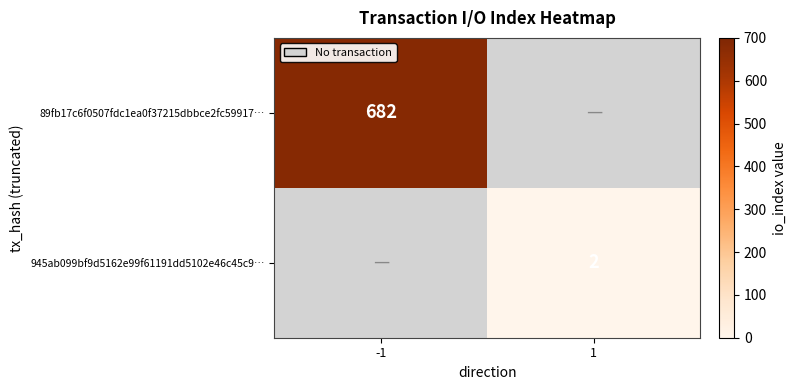

Is the value of 89fb17c6f0507fdc1ea0f37215dbbce2fc59917… at -1 greater than the value of 945ab099bf9d5162e99f61191dd5102e46c45c9… at 1?

Yes